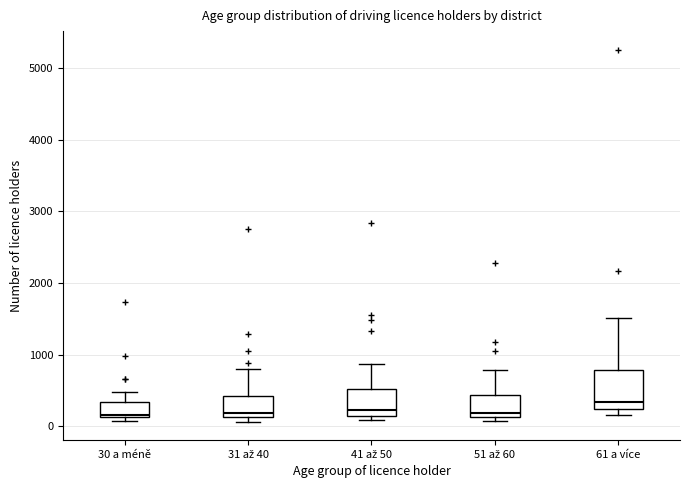

Reading left to right, read every box against the y-axis: the position of its median line, the range the box covers, and the ends of its whiskers. The values are not printed on the chart, so give them approximately, as read against the axis.

30 a méně: median 200, box 100 to 300, whiskers 100 (just below the box's lower edge) to 500
31 až 40: median 200, box 100 to 400, whiskers 100 (just below the box's lower edge) to 800
41 až 50: median 200, box 100 to 500, whiskers 100 (just below the box's lower edge) to 900
51 až 60: median 200, box 100 to 400, whiskers 100 (just below the box's lower edge) to 800
61 a více: median 300, box 200 to 800, whiskers 200 (just below the box's lower edge) to 1500